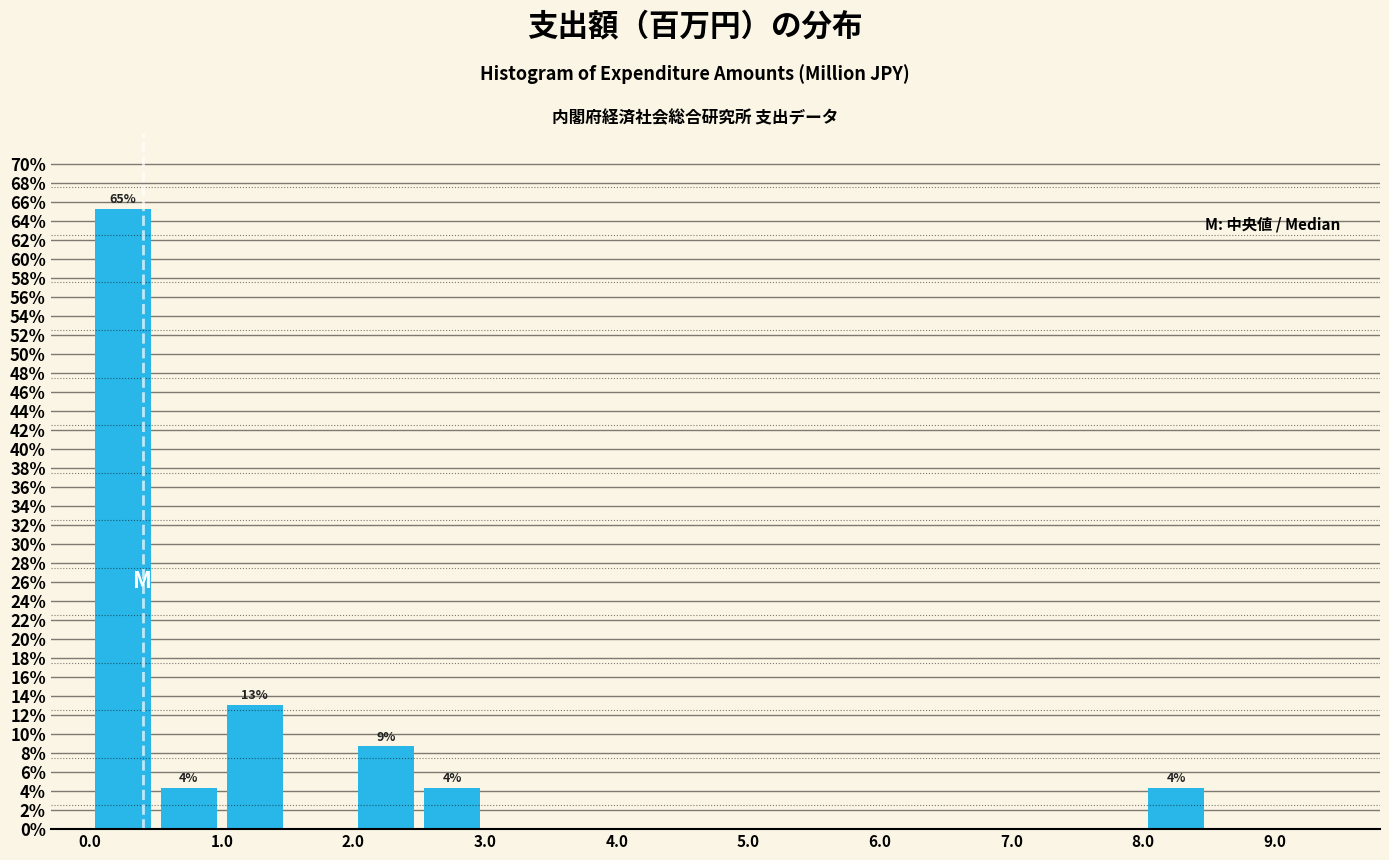

Over which range of the x-axis is the bar tallest?

0.0 to 0.5